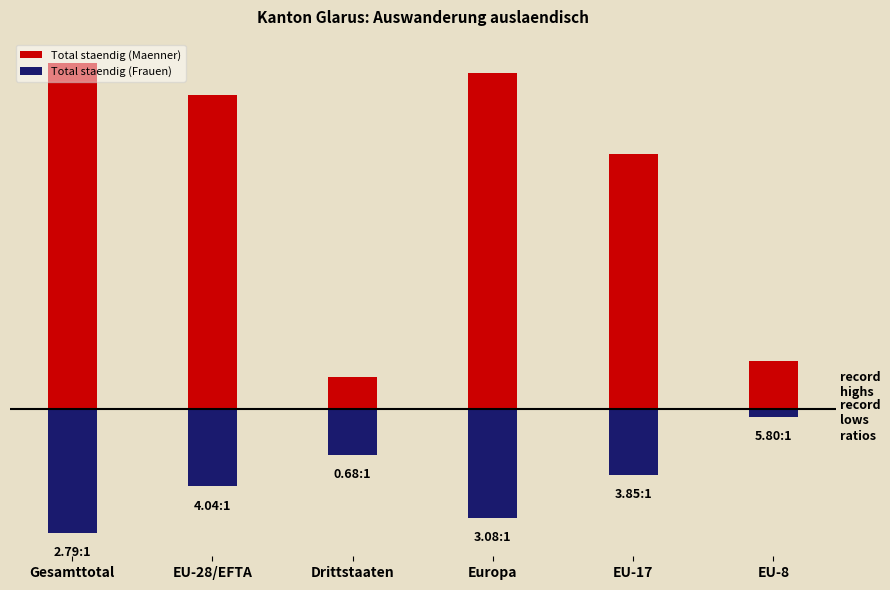

How many data points does each series have?

6